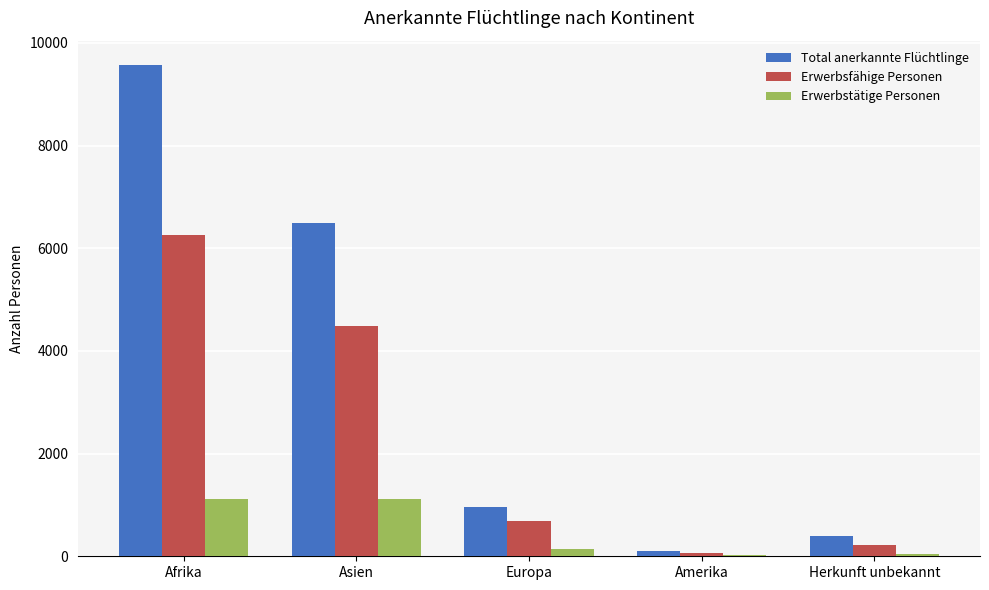

Which series changed the most between Europa and Amerika?

Total anerkannte Flüchtlinge